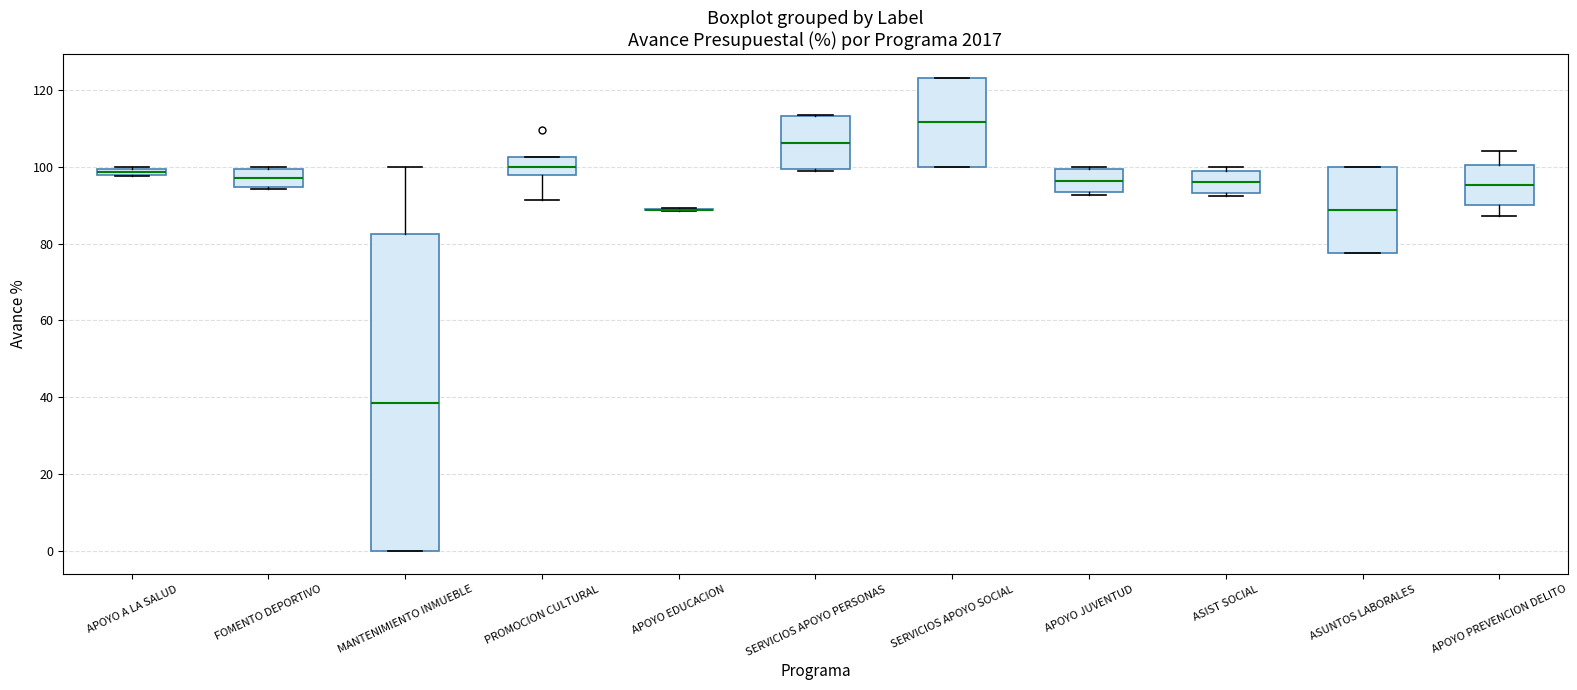

Where is the upper edge of the box for ASIST SOCIAL on the y-axis? The values are not printed on the chart, so give them approximately, as read against the axis.

100